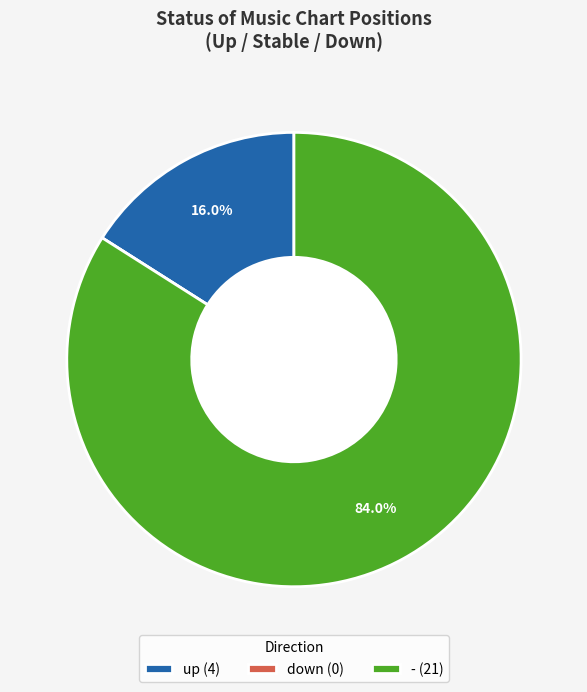

Which slice is the largest?

-